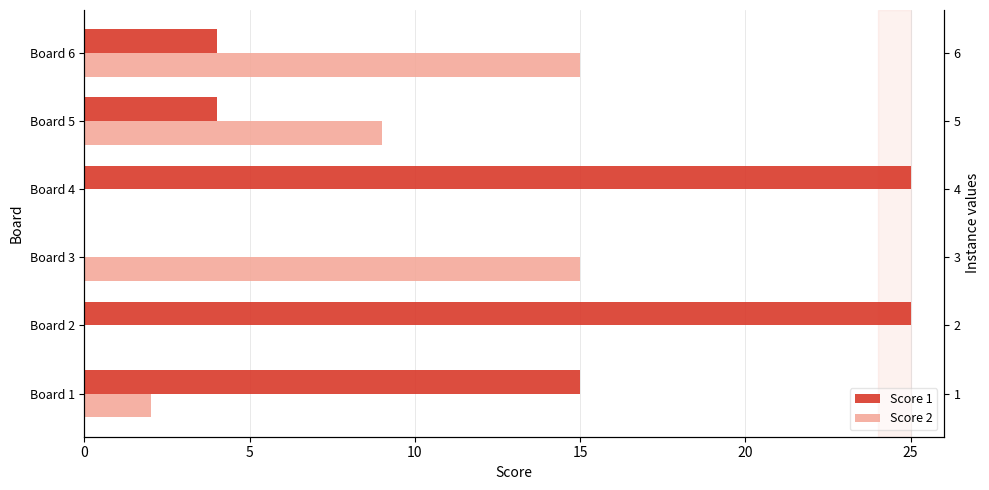

What is the value of the Score 2 bar at the 3rd from the left?

15